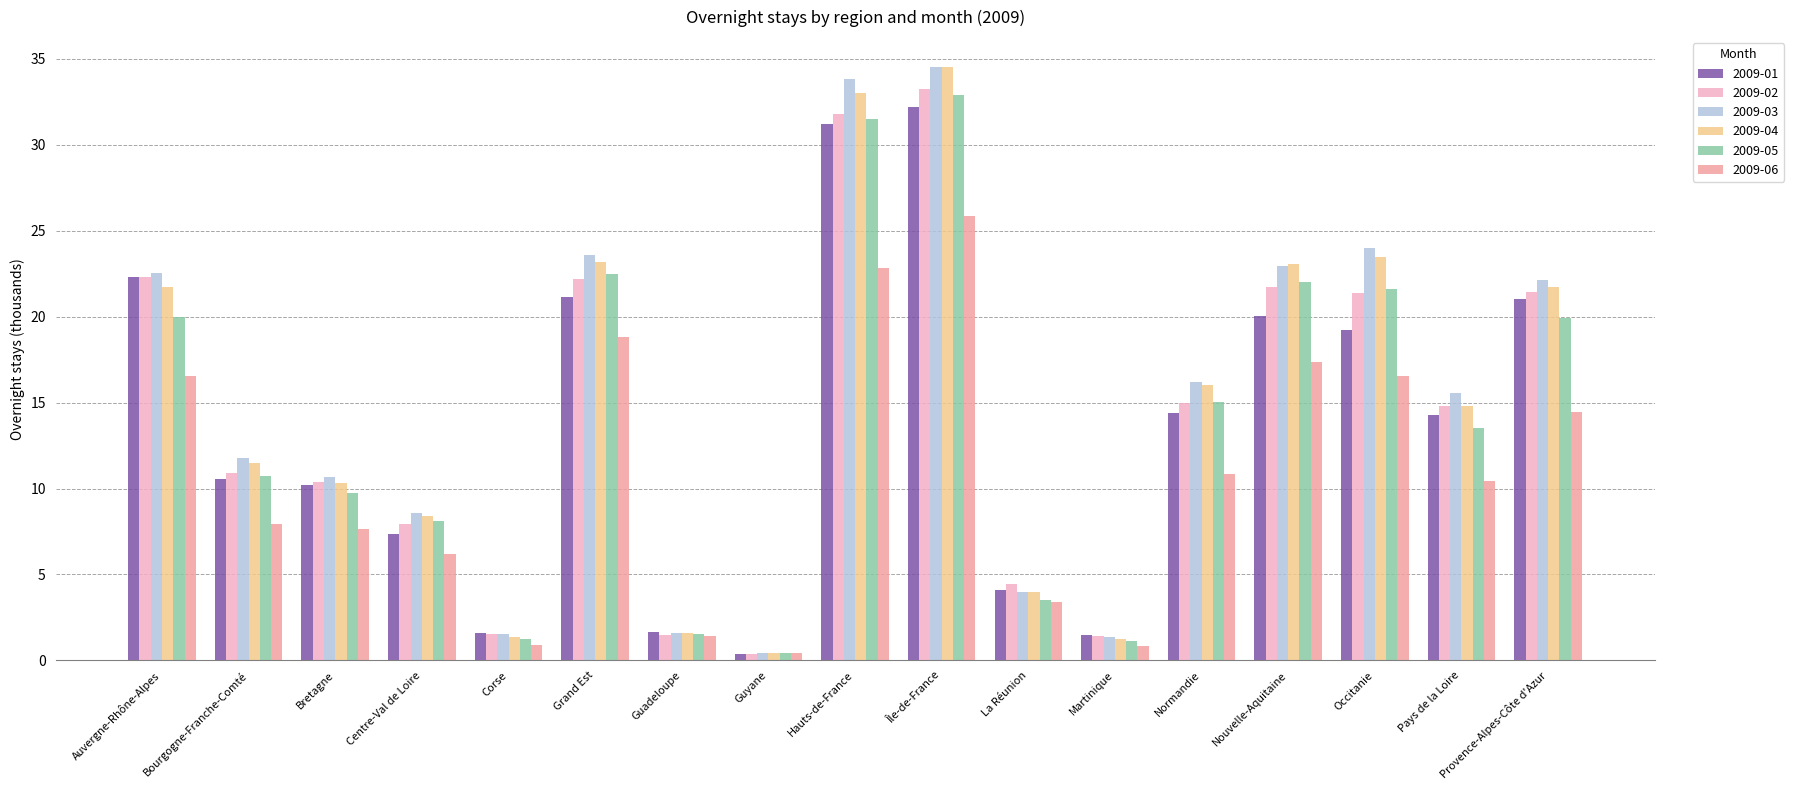

What are all the series names shown in the legend?

2009-01, 2009-02, 2009-03, 2009-04, 2009-05, 2009-06